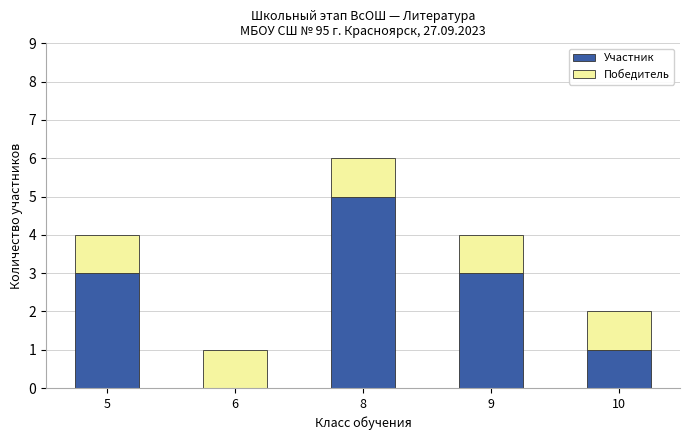

What are all the series names shown in the legend?

Участник, Победитель